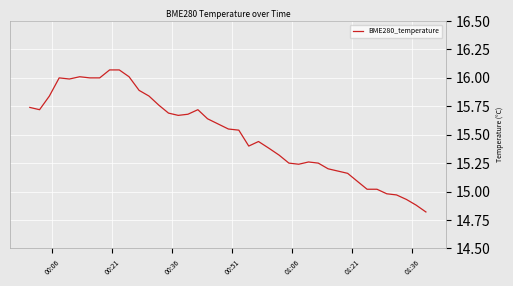

What is the minimum value shown in the chart?

14.8